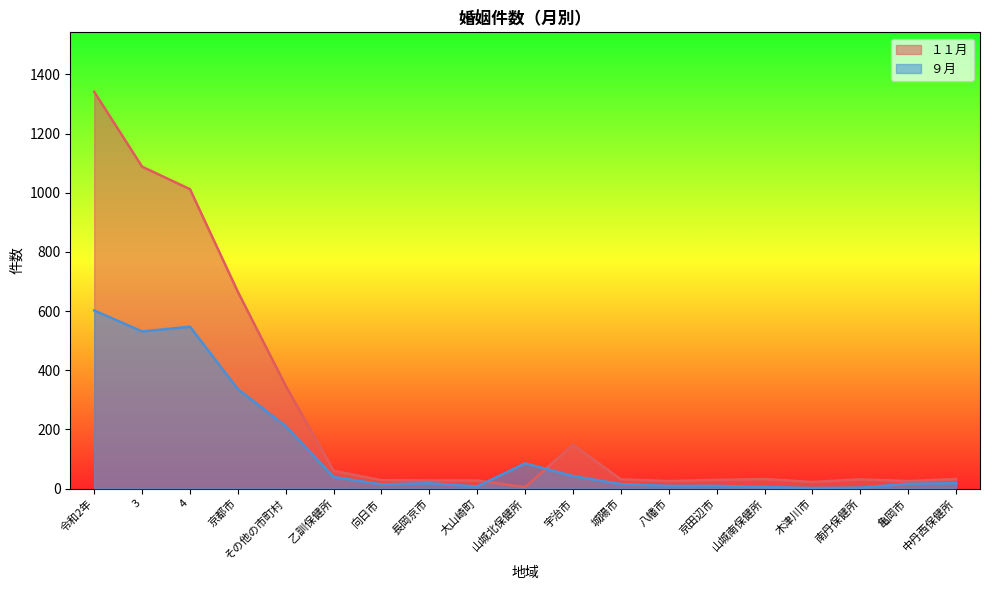

Reading left to right, what are all the values shown in this chart?

１１月: 令和2年=1341	3=1088	4=1012	京都市=665	その他の市町村=347	乙訓保健所=60	向日市=28	長岡京市=27	大山崎町=27	山城北保健所=5	宇治市=148	城陽市=31	八幡市=25	京田辺市=29	山城南保健所=32	木津川市=22	南丹保健所=31	亀岡市=25	中丹西保健所=32
９月: 令和2年=602	3=531	4=547	京都市=336	その他の市町村=211	乙訓保健所=39	向日市=14	長岡京市=18	大山崎町=7	山城北保健所=85	宇治市=42	城陽市=15	八幡市=9	京田辺市=9	山城南保健所=5	木津川市=2	南丹保健所=3	亀岡市=16	中丹西保健所=18